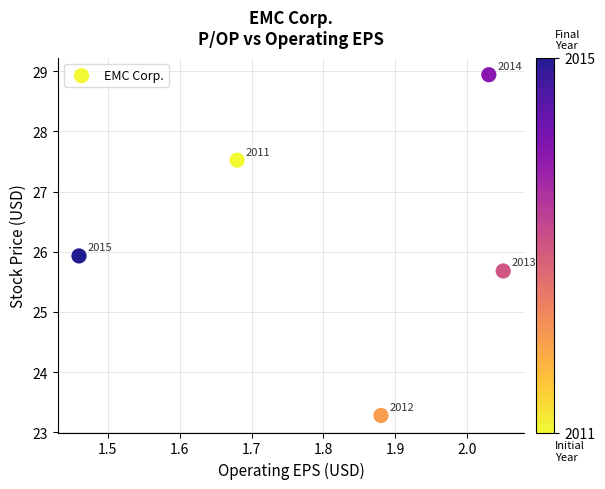

What Y value in the scatter plot is closest to 26?

25.9